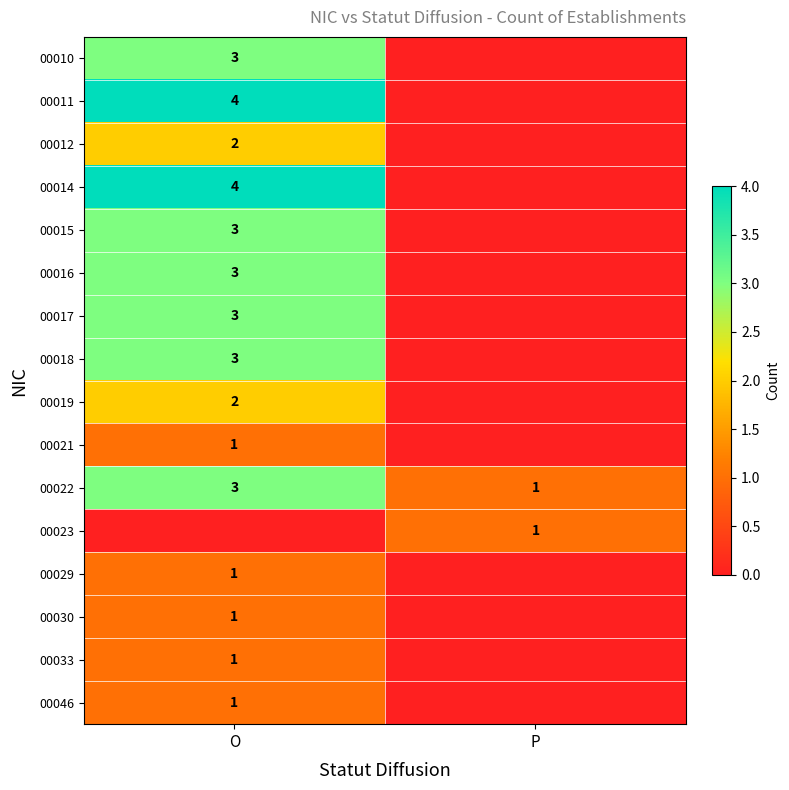

Is it true that 00012 equals 1 at O?

False